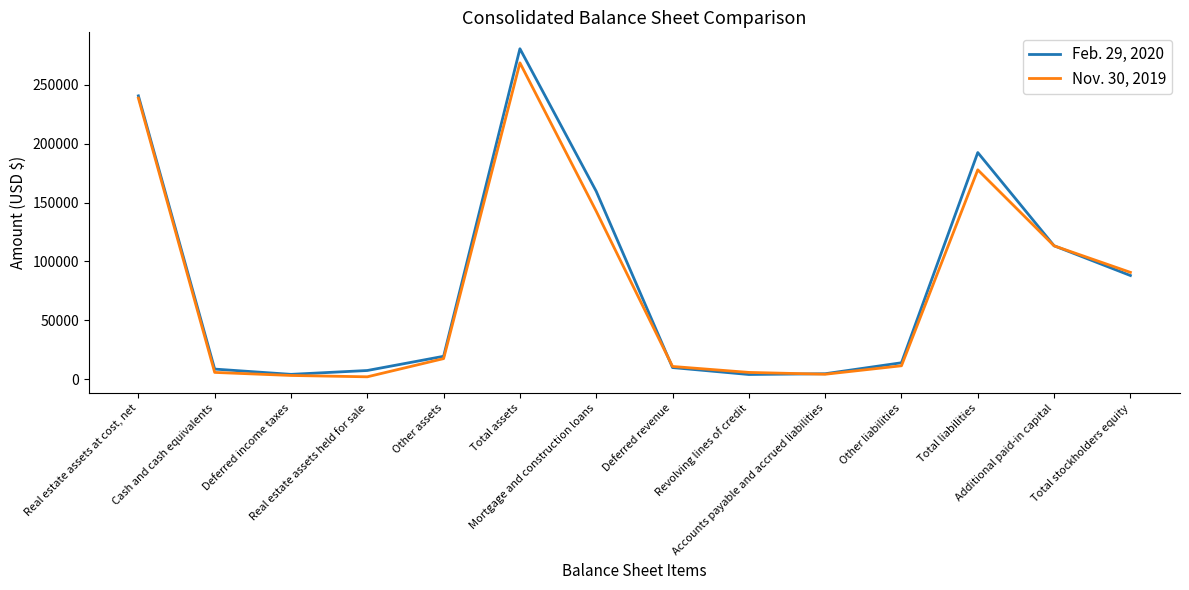

Where is the first local minimum for Feb. 29, 2020?

Deferred income taxes